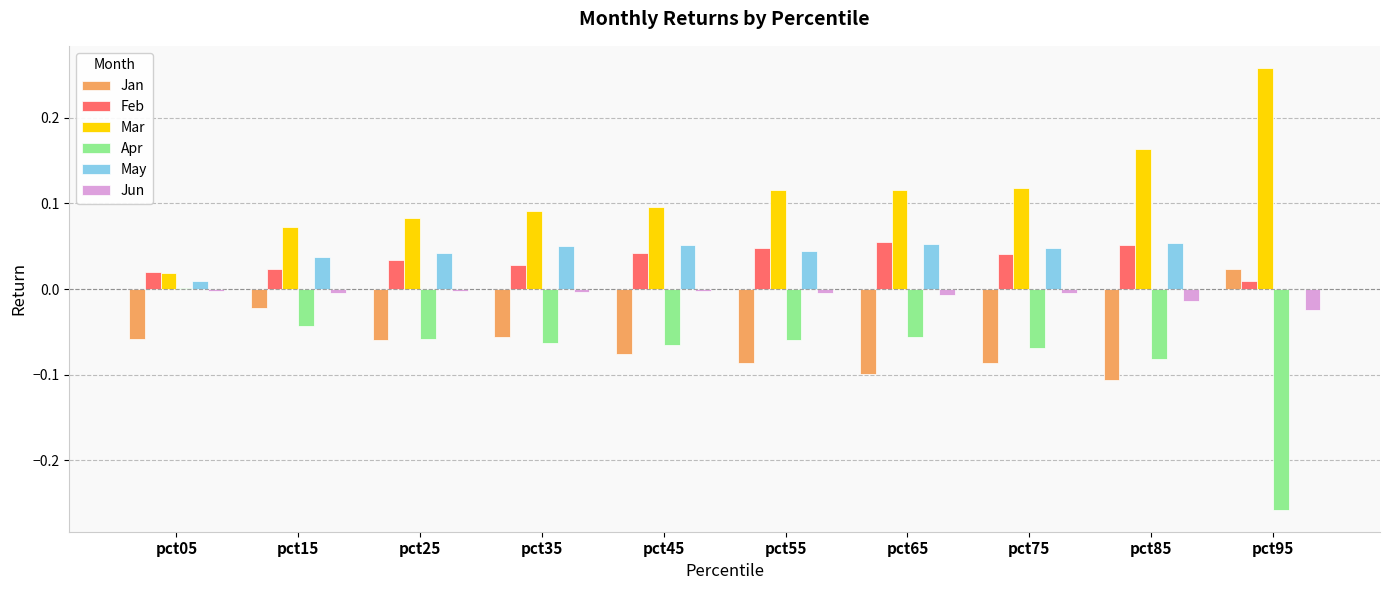

Is it true that Jun equals -0.0 at pct25?

True